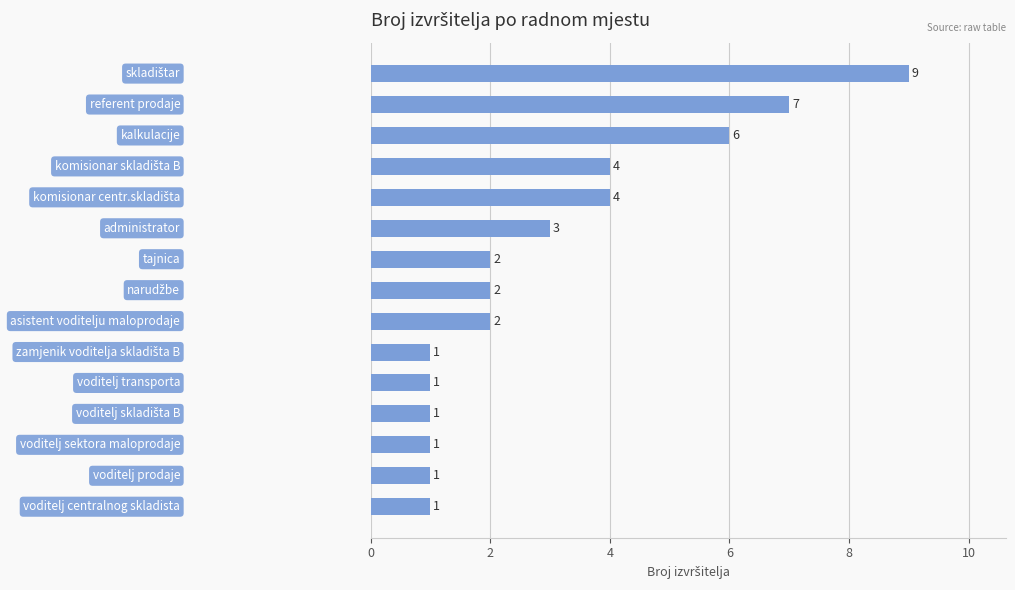

What is the maximum value shown in the chart?

9